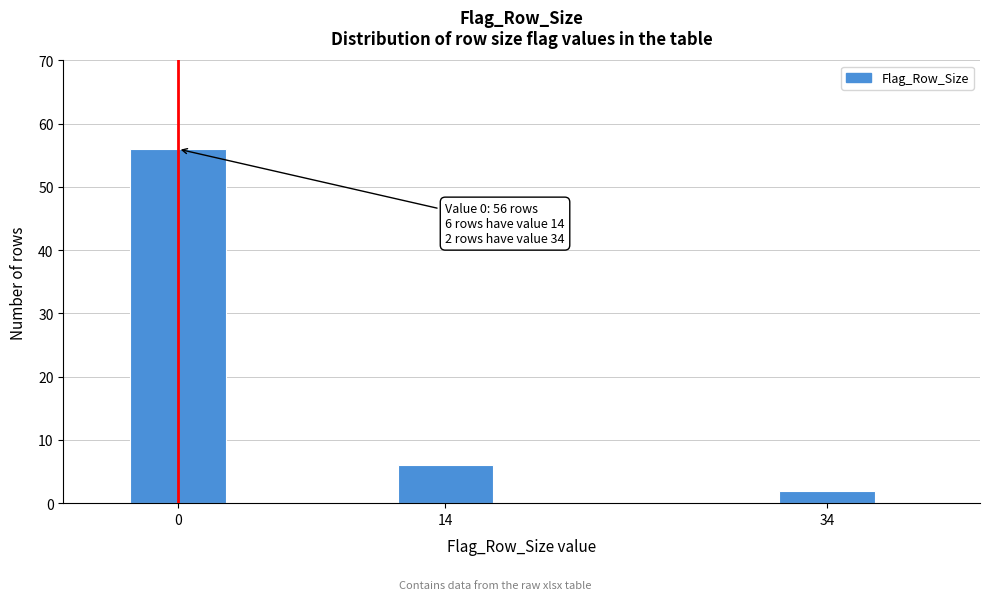

Reading right to left, list all the values displayed in this chart.

2	6	56